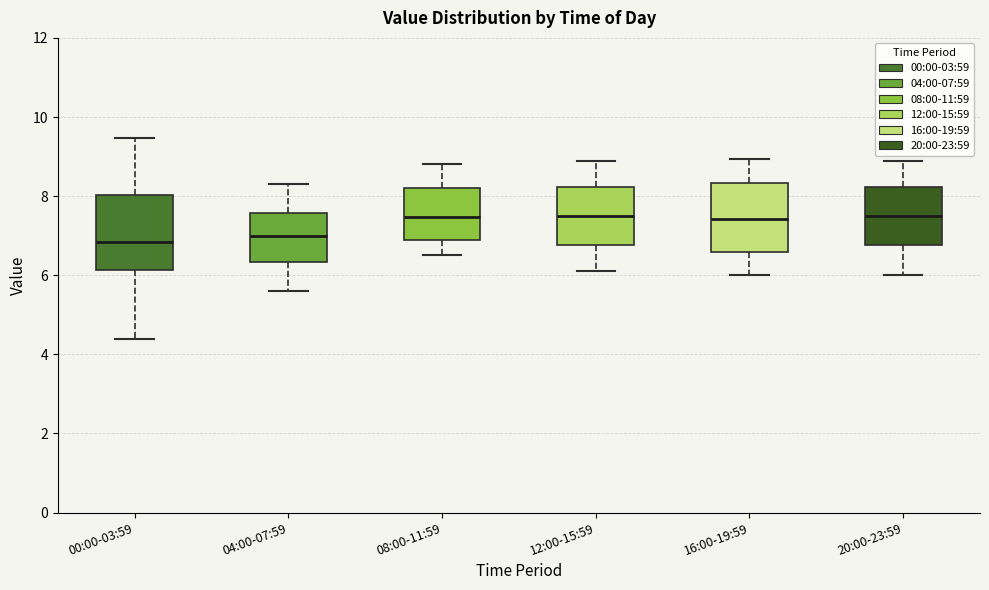

Reading left to right, transcribe this box plot: for each box, give where its median line is, the range the box spans, and where its two whiskers end, as read against the y-axis. The values are not printed on the chart, so give them approximately, as read against the axis.

00:00-03:59: median 6.8, box 6.2 to 8.0, whiskers 4.4 to 9.4
04:00-07:59: median 7.0, box 6.4 to 7.6, whiskers 5.6 to 8.4
08:00-11:59: median 7.4, box 7.0 to 8.2, whiskers 6.6 to 8.8
12:00-15:59: median 7.6, box 6.8 to 8.2, whiskers 6.2 to 9.0
16:00-19:59: median 7.4, box 6.6 to 8.4, whiskers 6.0 to 9.0
20:00-23:59: median 7.6, box 6.8 to 8.2, whiskers 6.0 to 9.0